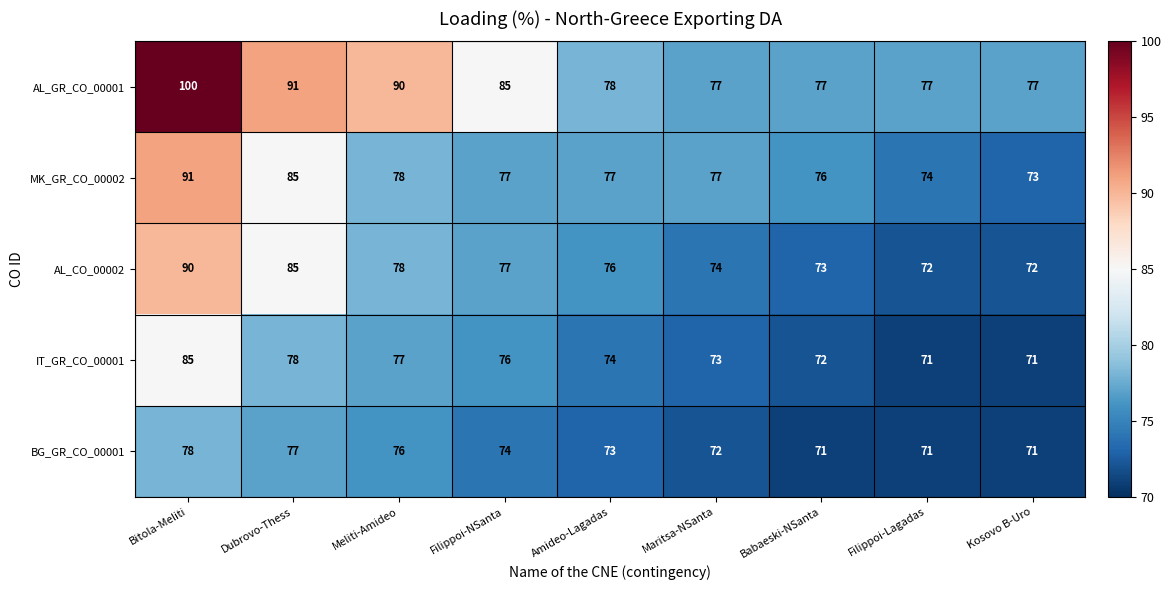

What is the spread (max minus min) of values at Amideo-Lagadas?

5